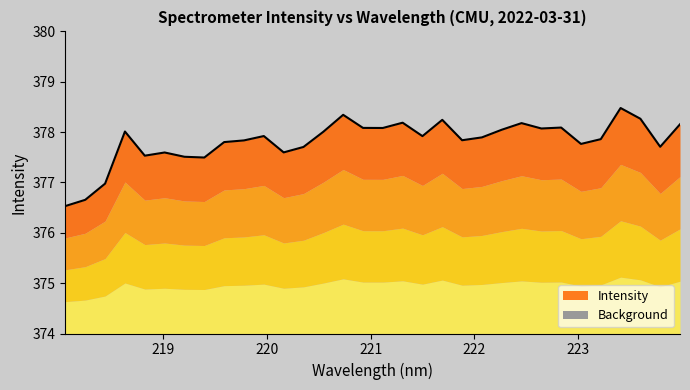

List the labels in order of value, largest first.

223.408, 220.7354, 223.5987, 221.6902, 221.3083, 222.4538, 223.9802, 222.8355, 220.9264, 221.1174, 222.6447, 222.263, 218.6332, 220.5444, 219.9712, 221.4993, 222.0721, 223.2172, 221.8812, 219.7801, 219.589, 223.0264, 223.7895, 220.3533, 220.1623, 219.0156, 218.8244, 219.2067, 219.3979, 218.442, 218.2508, 218.0596